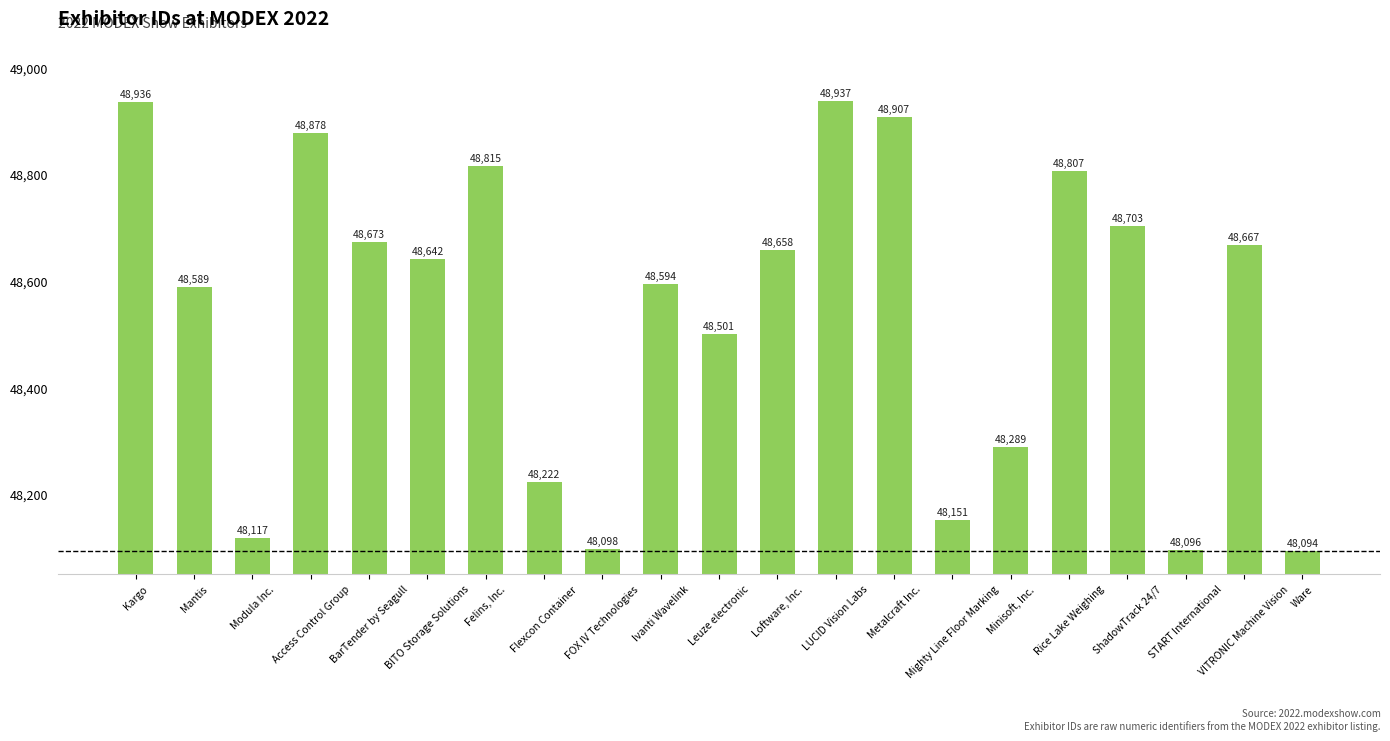

How many values are below 48642?

10